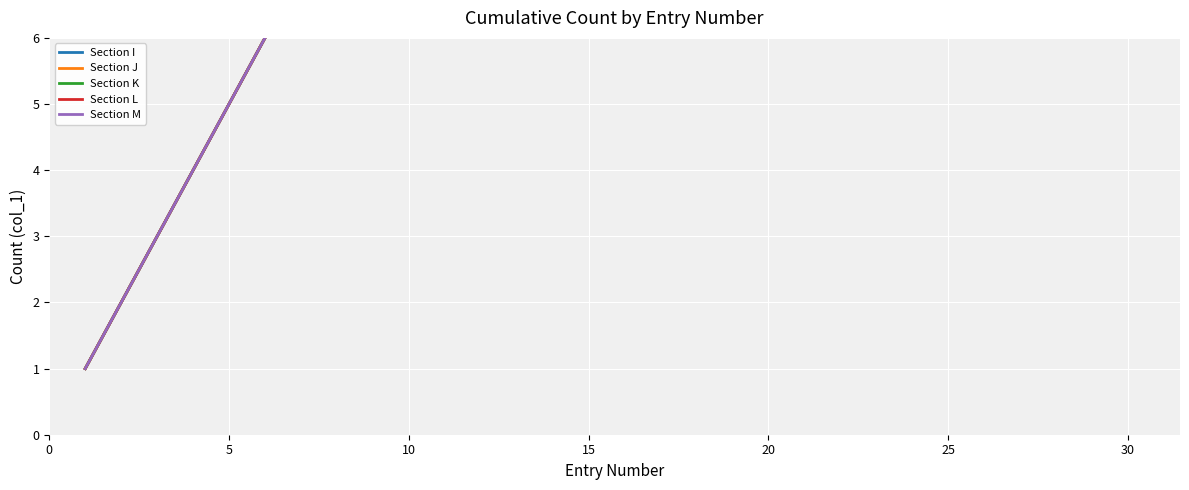

Where is Section I nearest to the value 15?

15